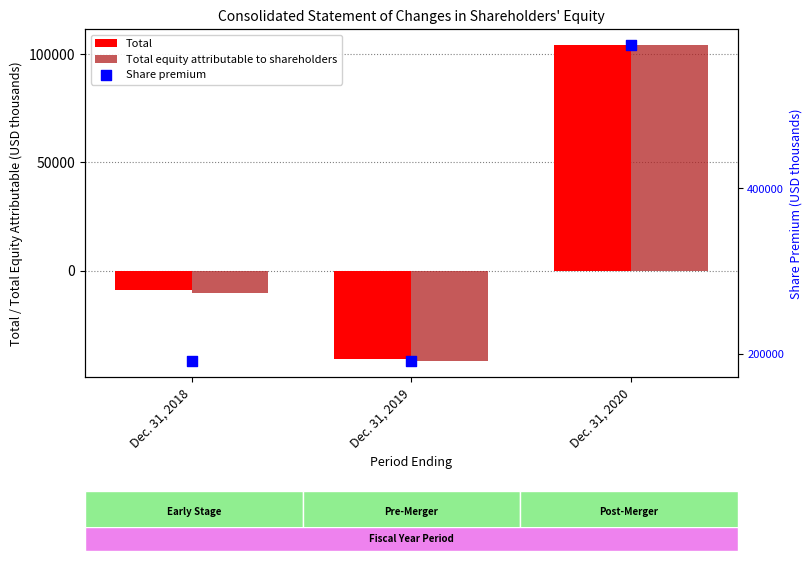

What is the total value across all series at Dec. 31, 2019?

108255